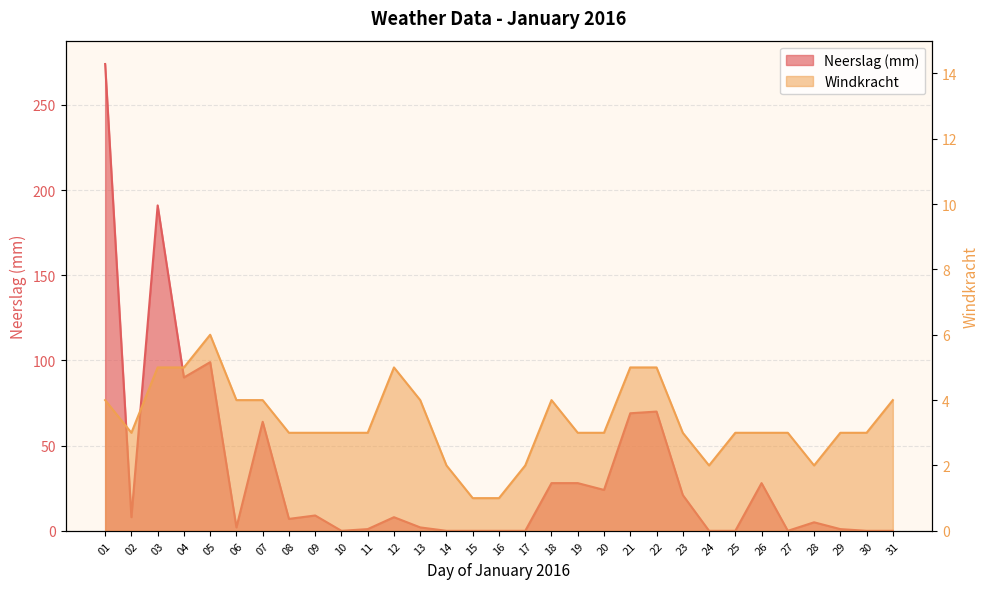

At which category does Neerslag (mm) reach its first local valley?

02